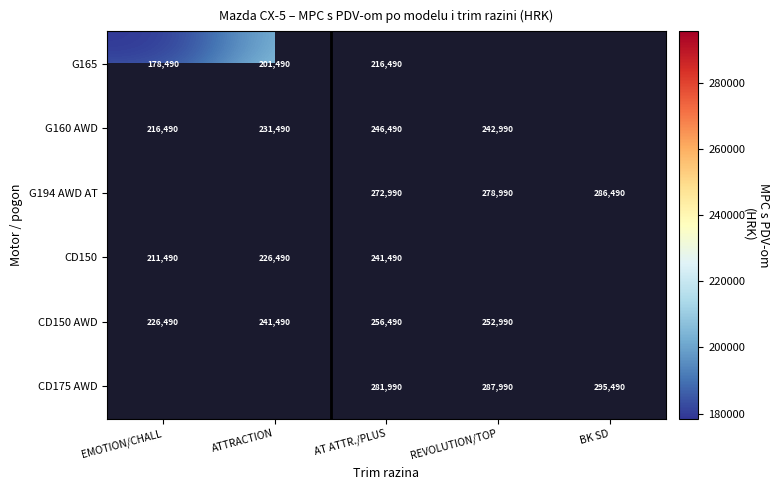

At how many categories does at least one series exceed 239749?

4